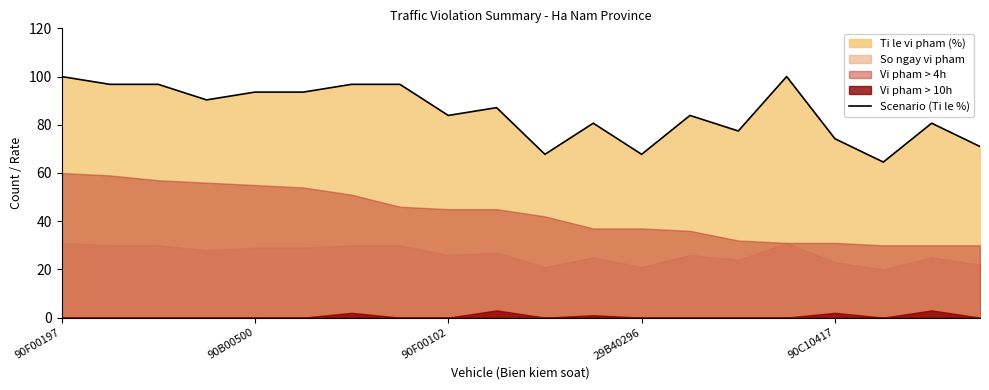

What is the difference between the maximum and second lowest values?

32.3